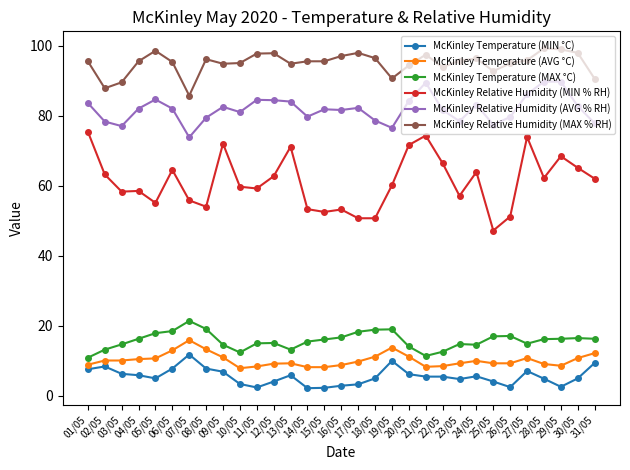

What is the difference between the second highest and minimum values in the McKinley Temperature (MAX °C) series?

8.2